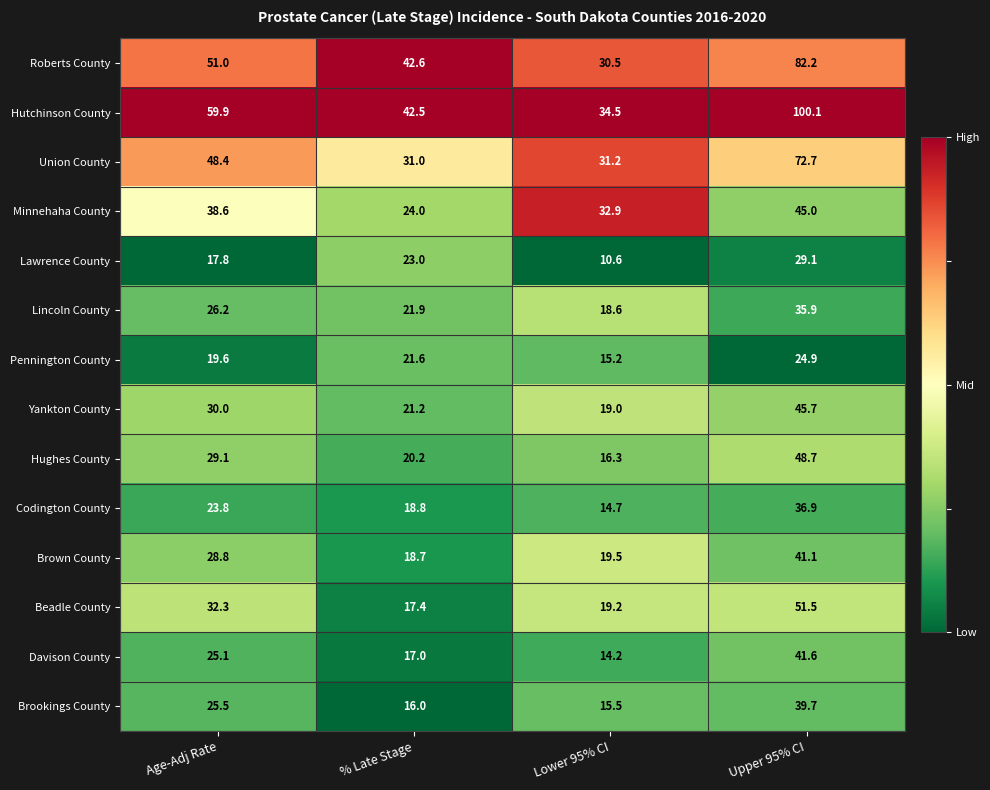

List the series in order of their peak value, lowest first.

Pennington County, Lawrence County, Lincoln County, Codington County, Brookings County, Brown County, Davison County, Minnehaha County, Yankton County, Hughes County, Beadle County, Union County, Roberts County, Hutchinson County